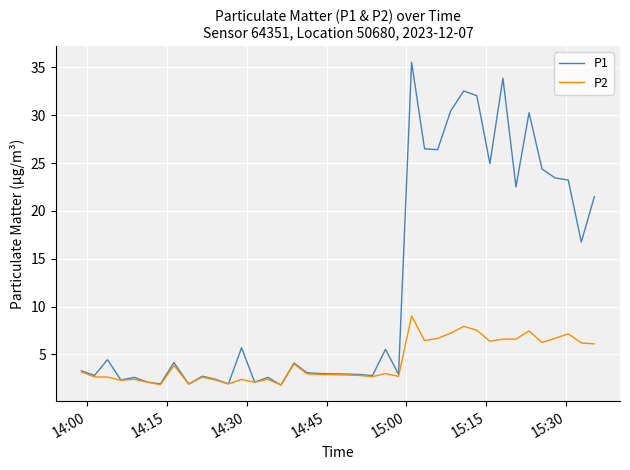

What is the minimum value for P1?

1.8